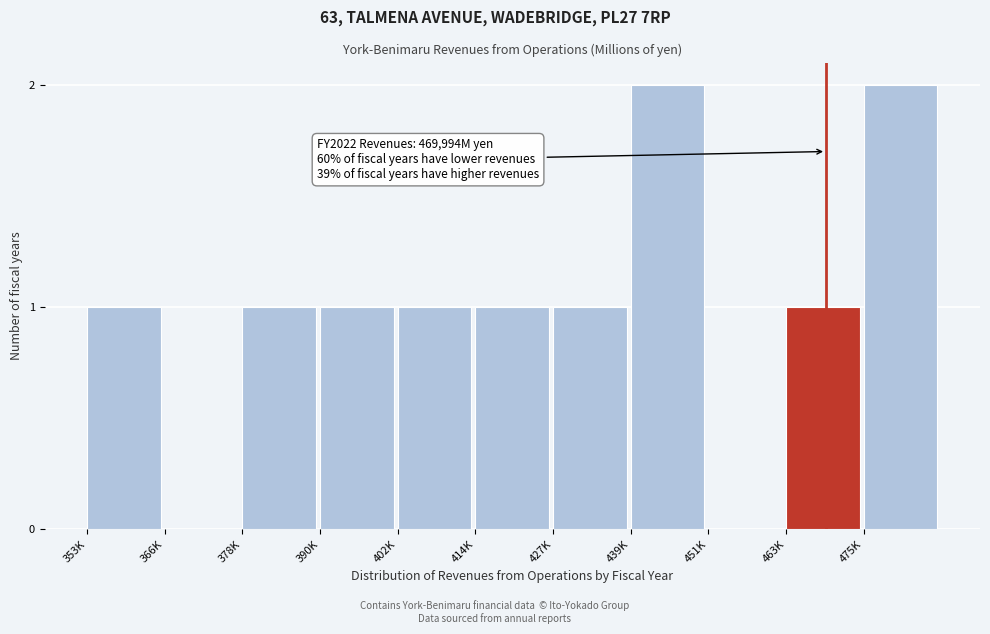

Reading left to right, what are all the values shown in this chart?

353K=1	366K=0	378K=1	390K=1	402K=1	414K=1	427K=1	439K=2	451K=0	463K=1	475K=2